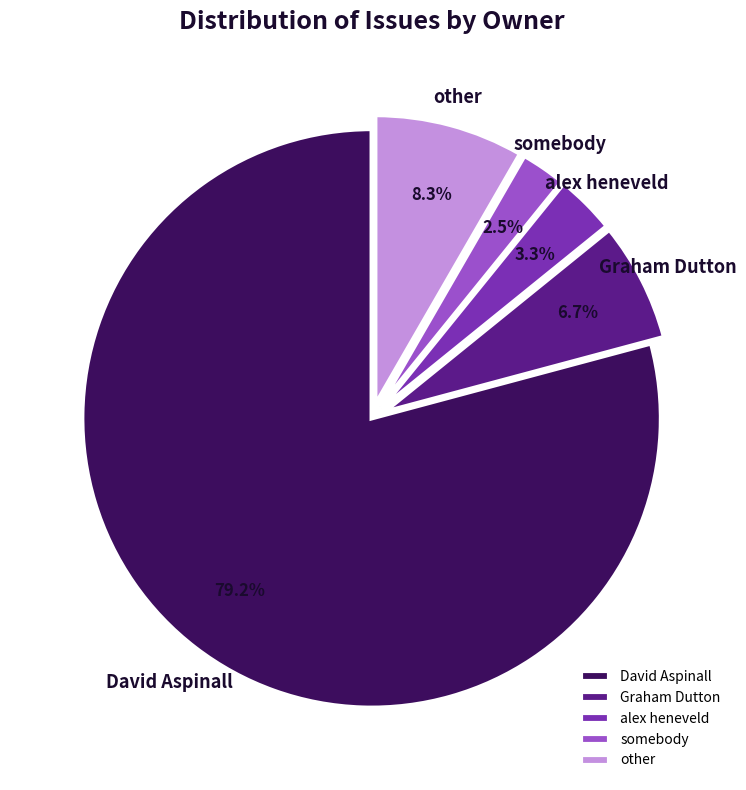

Approximately how many times larger is the value at somebody compared to Graham Dutton?

0.4